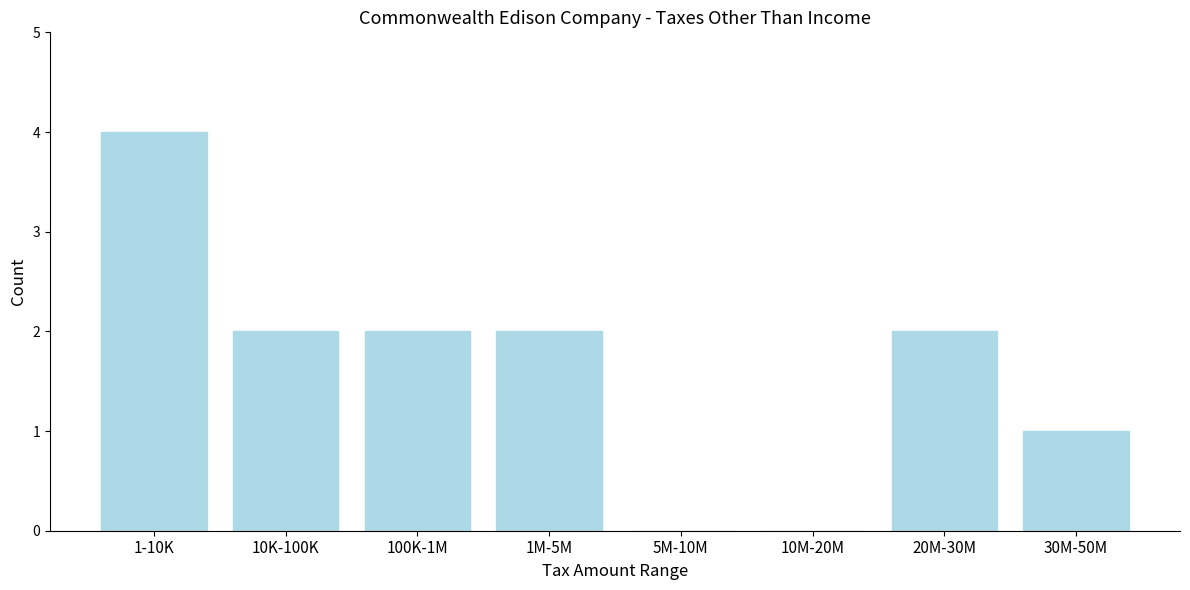

Reading left to right, transcribe all the data shown in this chart.

1-10K=4	10K-100K=2	100K-1M=2	1M-5M=2	5M-10M=0	10M-20M=0	20M-30M=2	30M-50M=1